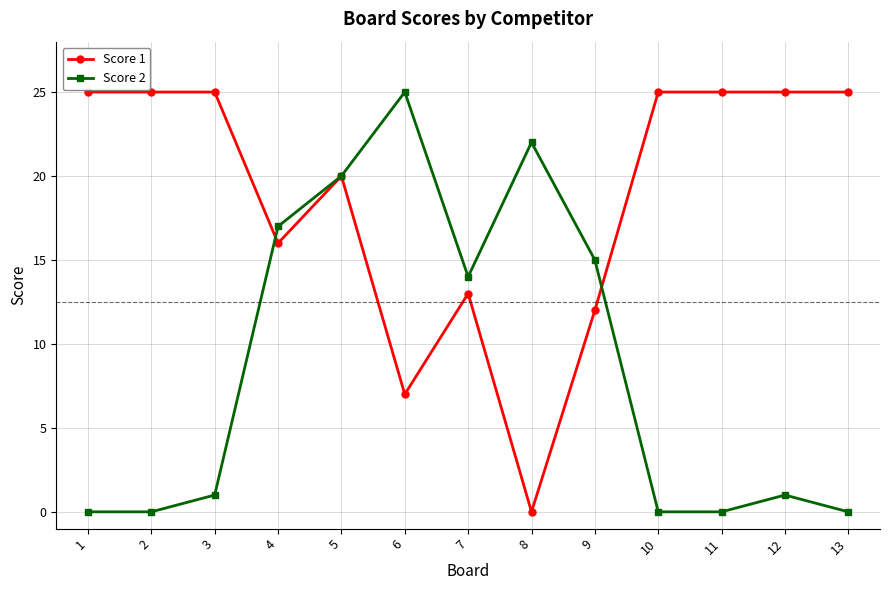

What is the difference between the maximum and second lowest values in the Score 1 series?

18